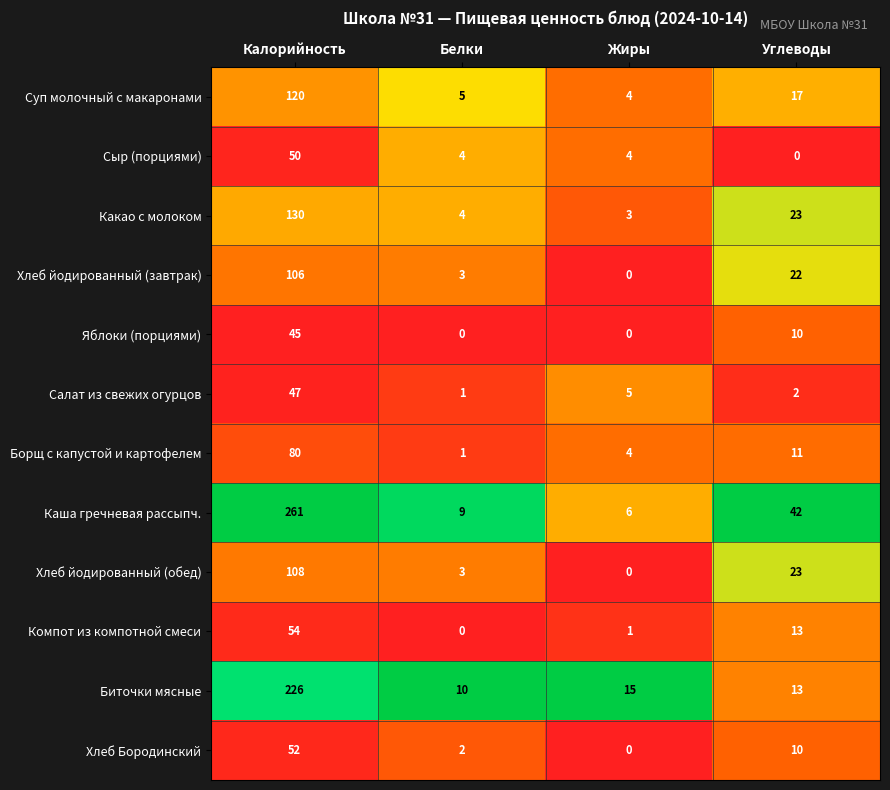

What is the difference between the highest and lowest values at Углеводы?

42